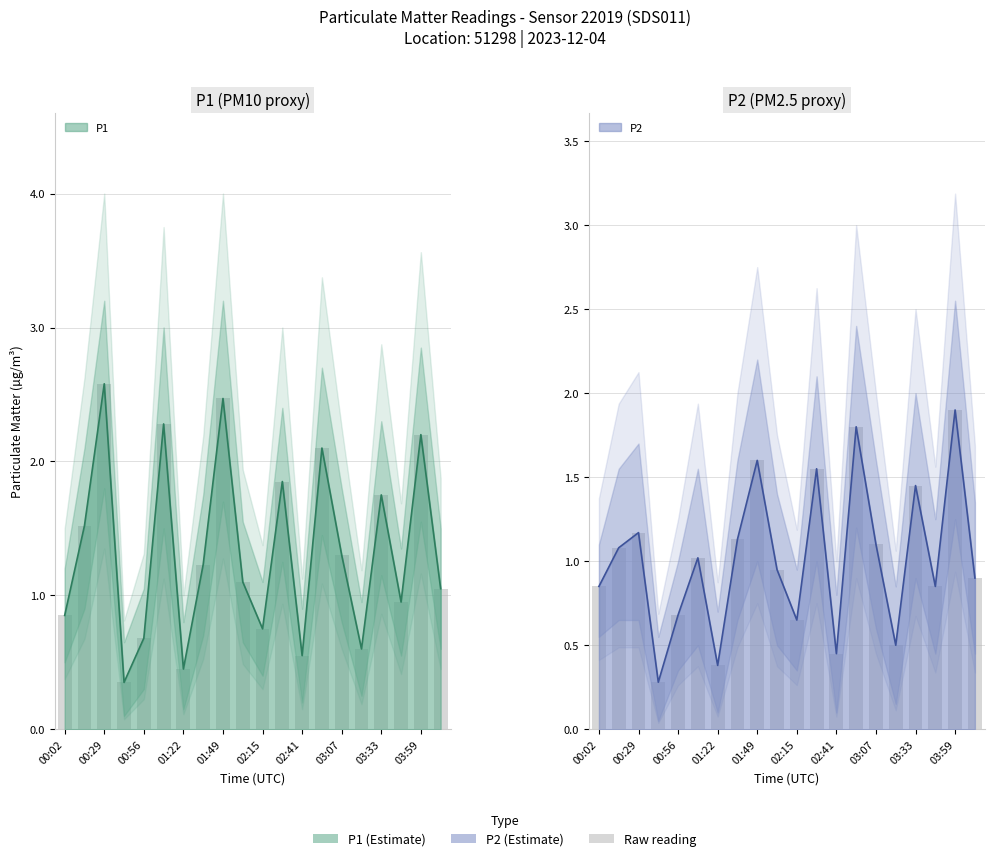

Is it true that P1 equals 4.2 at 01:49?

False